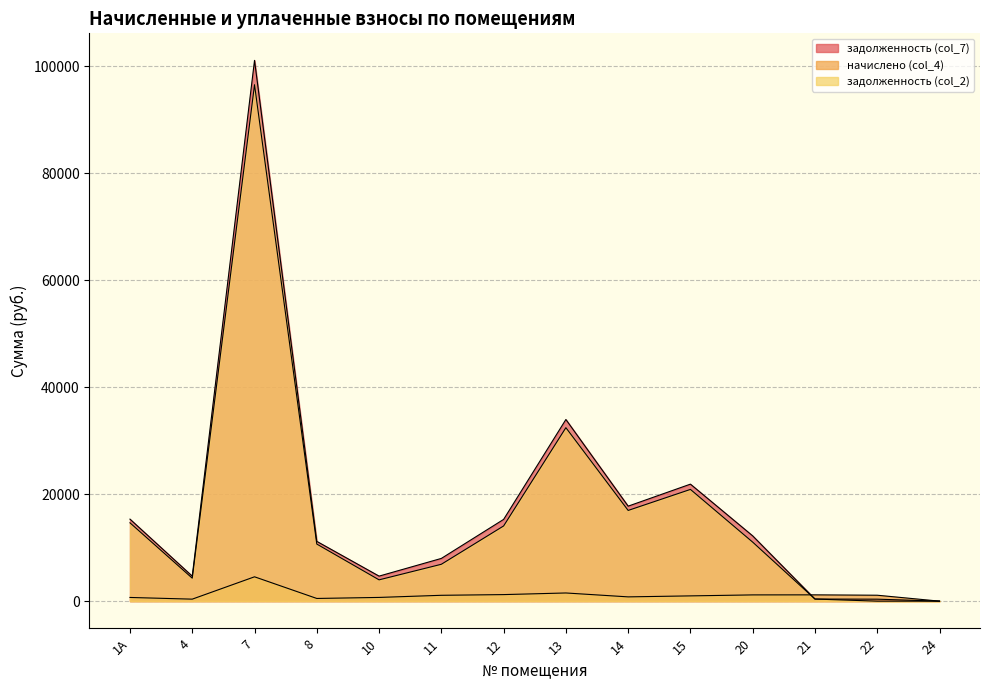

Is it true that задолженность (col_2) equals 23453.7 at 1А?

False